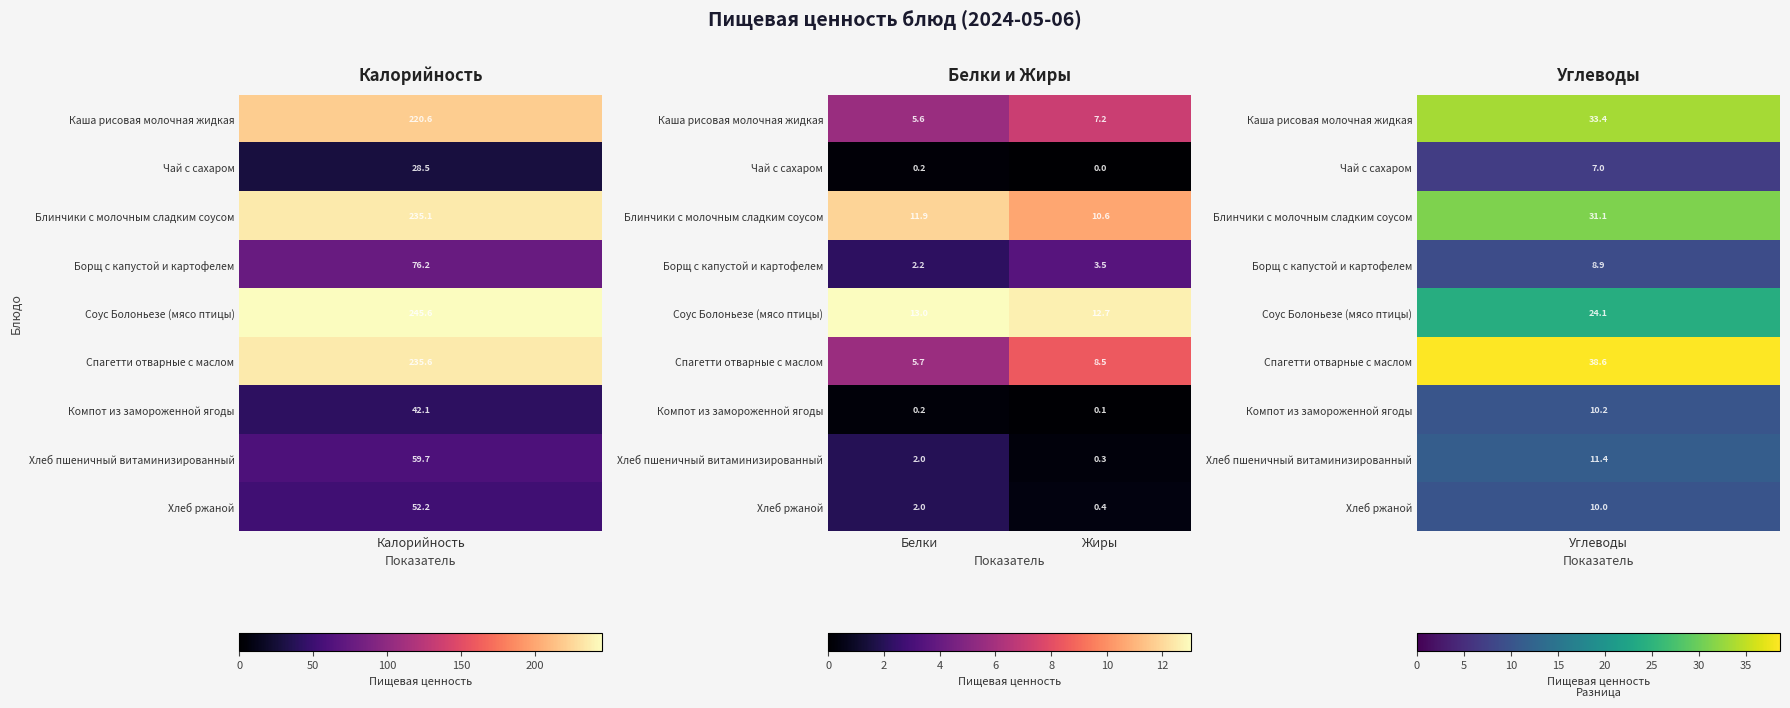

What is the difference between the highest and lowest values at Белки?

12.8